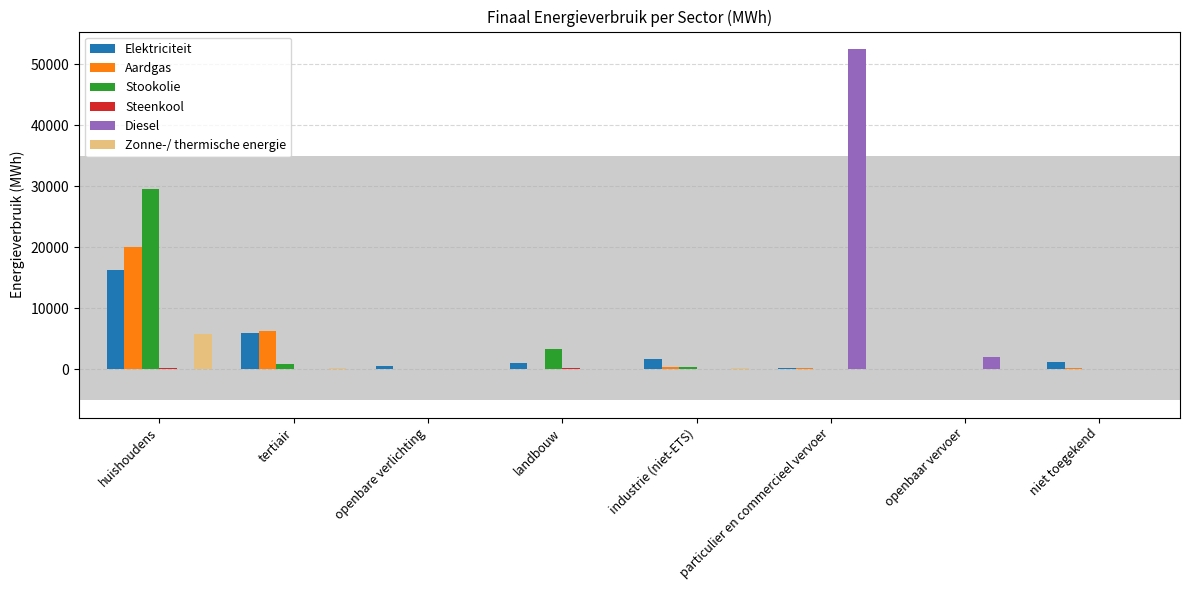

At which category is the sum across all series the highest?

huishoudens